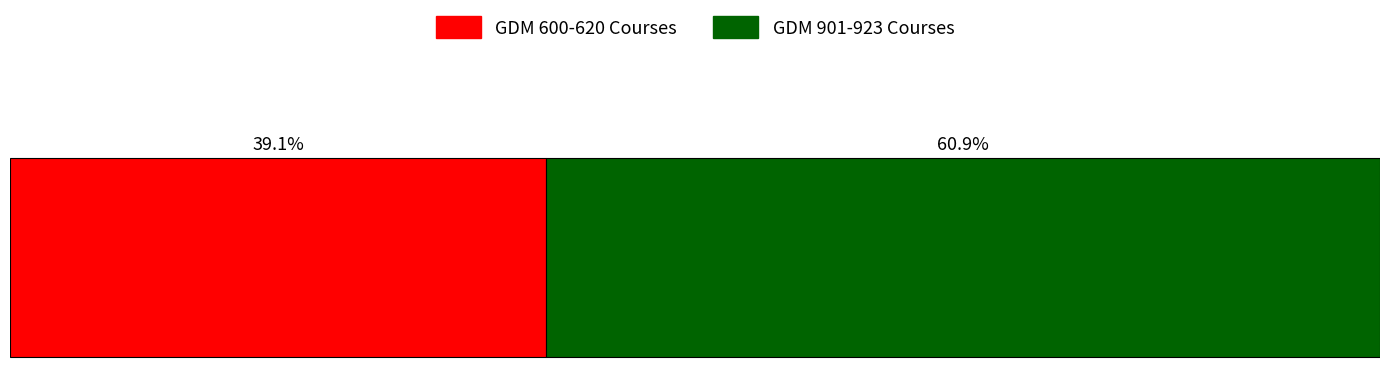

What are all the series names shown in the legend?

GDM 600-620 Courses, GDM 901-923 Courses